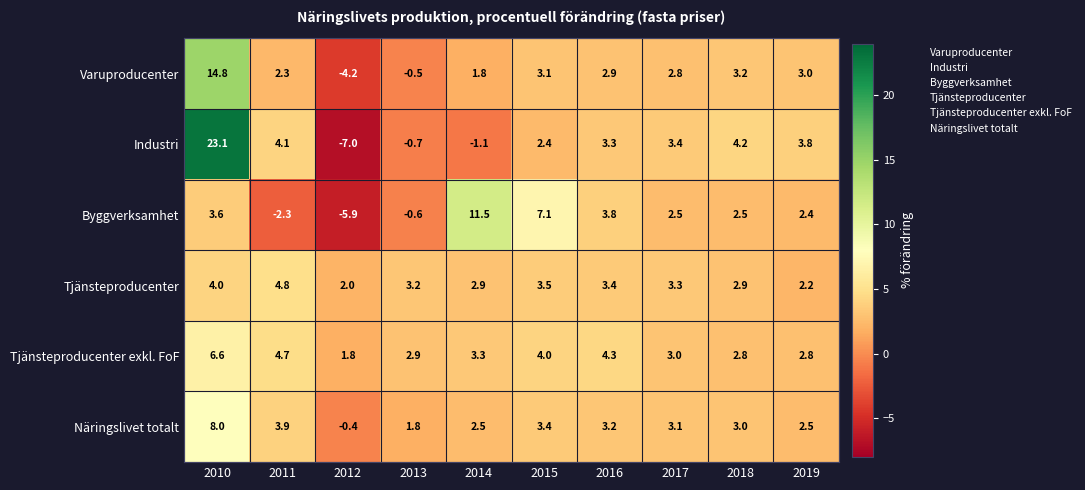

What is the maximum value for Byggverksamhet?

11.5